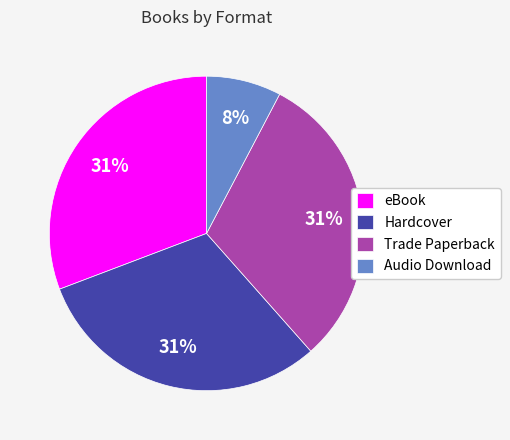

To the nearest percent, what is the difference between the Trade Paperback and Audio Download slice percentages?

23%